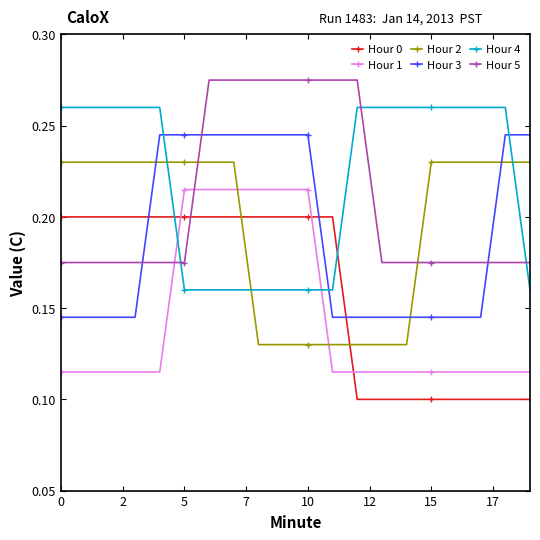

True or false: Hour 3 and Hour 4 cross at least once.

True